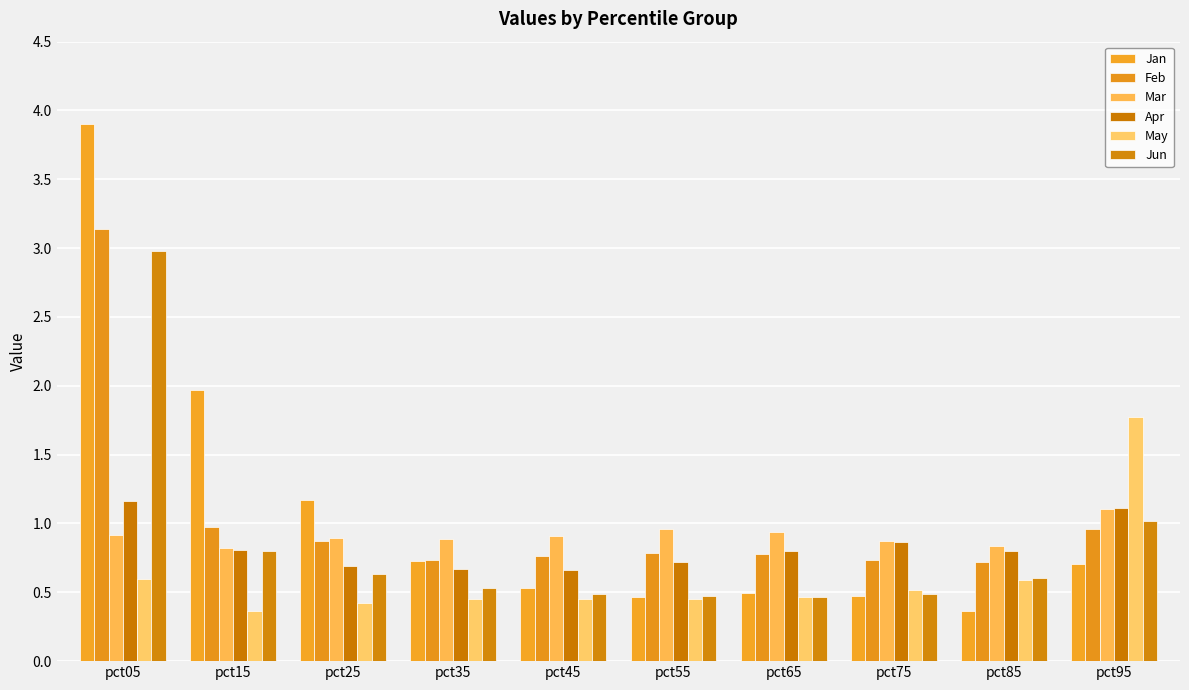

How many groups of bars are there?

10